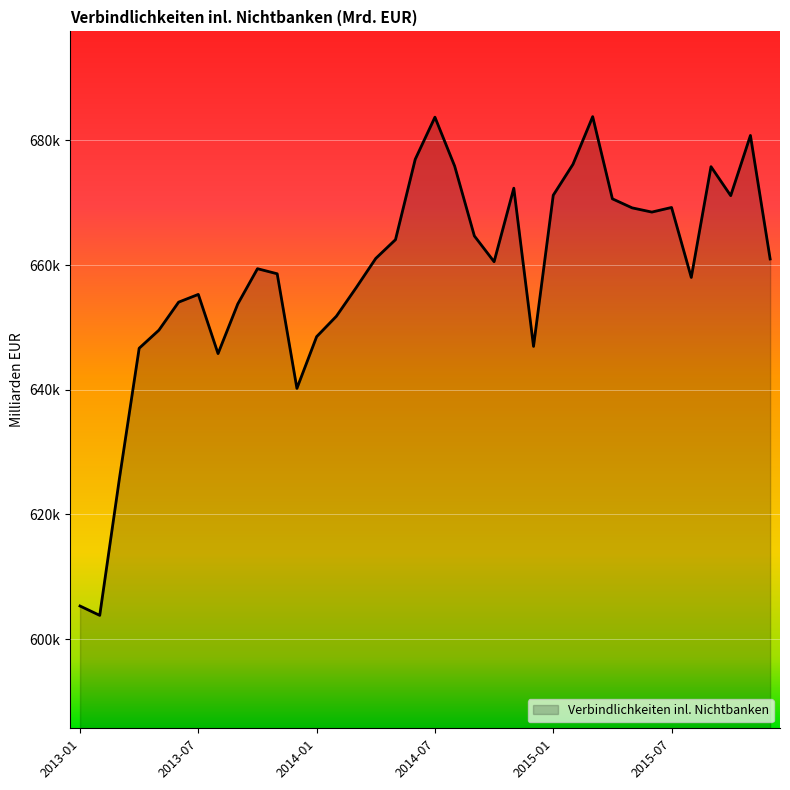

Does the chart display data point markers on the line(s)?

No